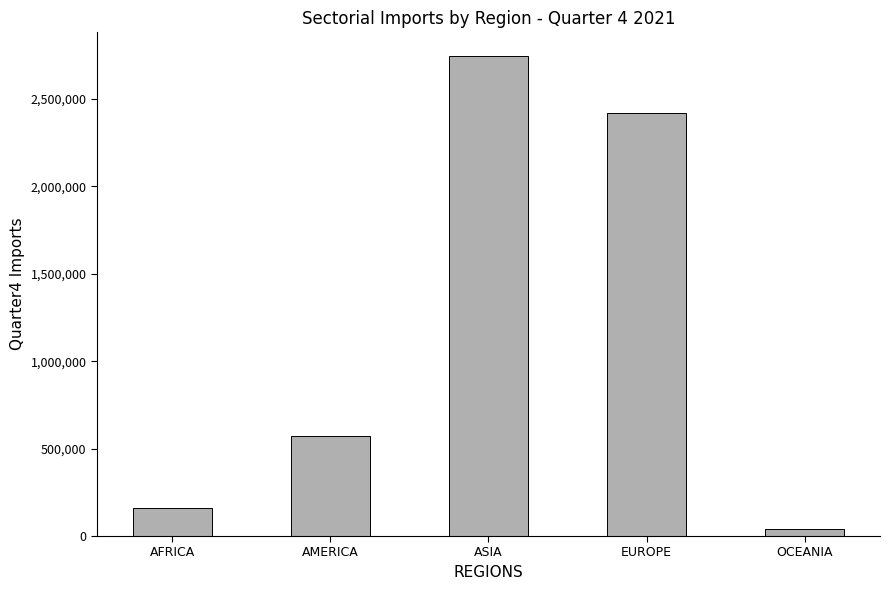

What is the change in value from AFRICA to AMERICA?

+410229.1